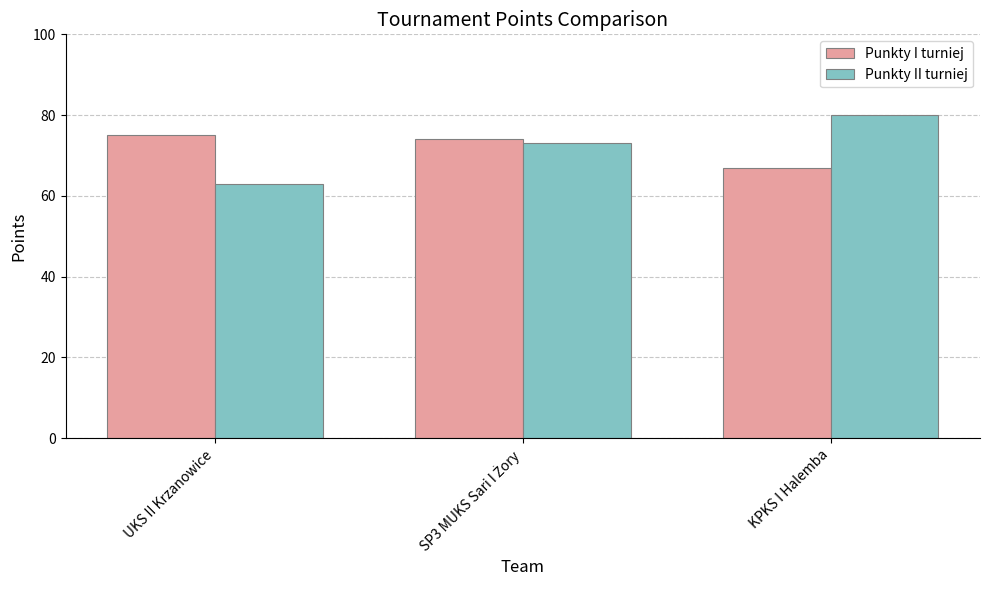

Which series changed the most between UKS II Krzanowice and KPKS I Halemba?

Punkty II turniej